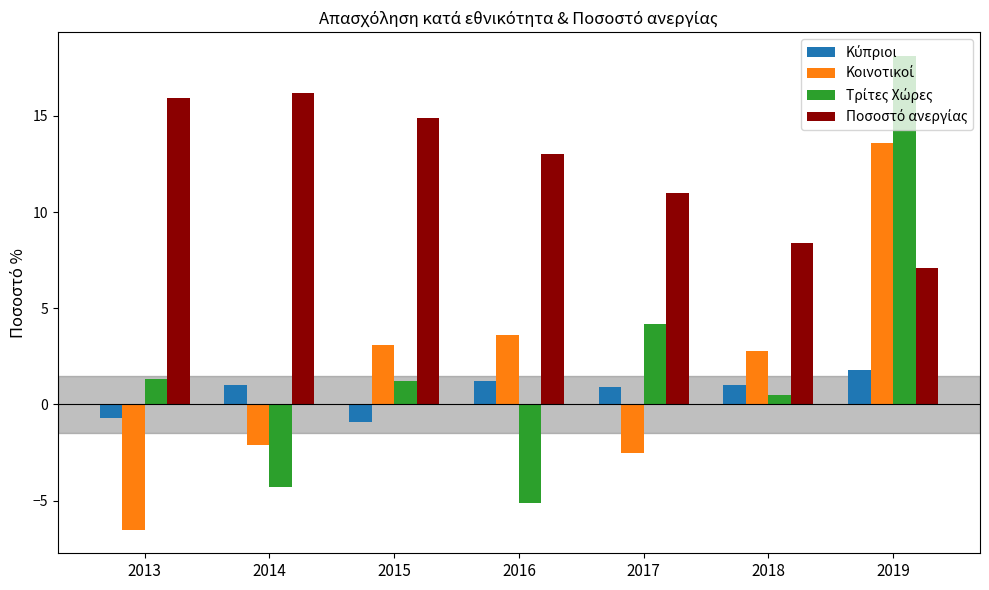

What is the smallest value displayed?

-6.5